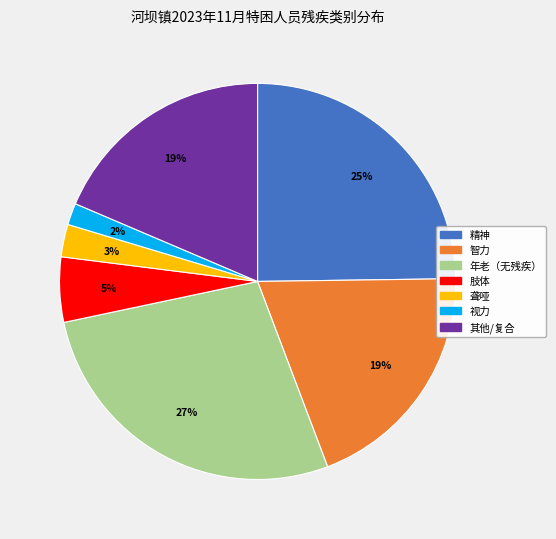

Is the sum of 聋哑 and 肢体 greater than half?

No